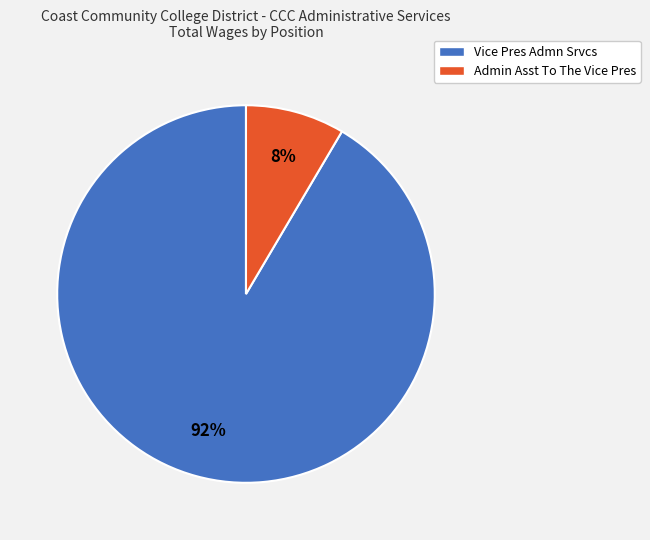

How many slices are in this pie chart?

2